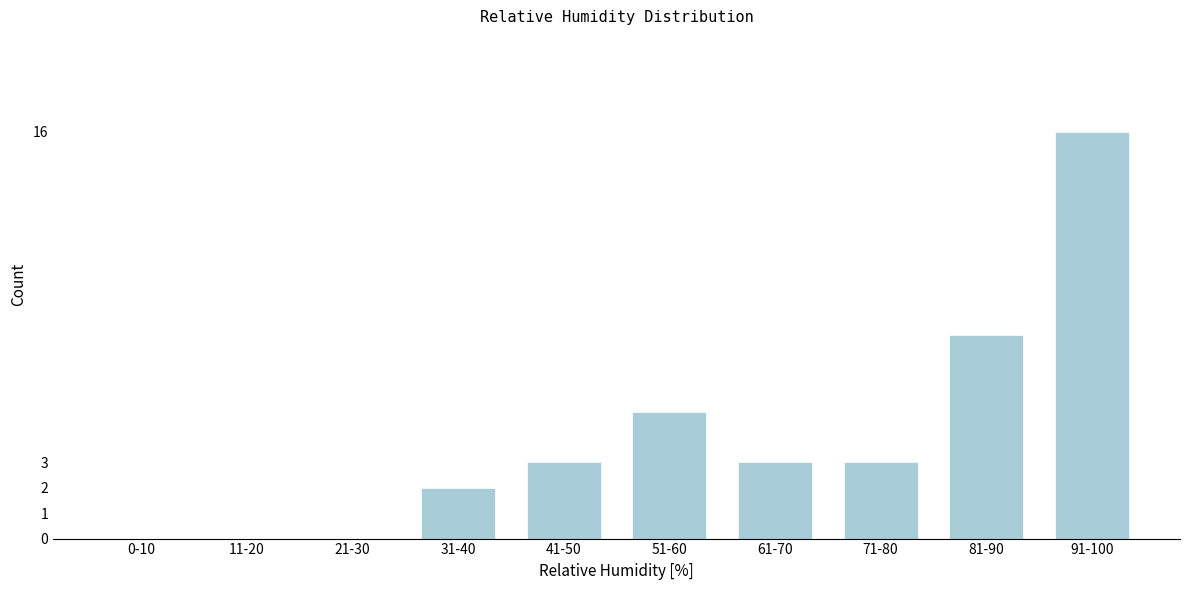

Reading left to right, transcribe all the data shown in this chart.

0-10=0	11-20=0	21-30=0	31-40=2	41-50=3	51-60=5	61-70=3	71-80=3	81-90=8	91-100=16